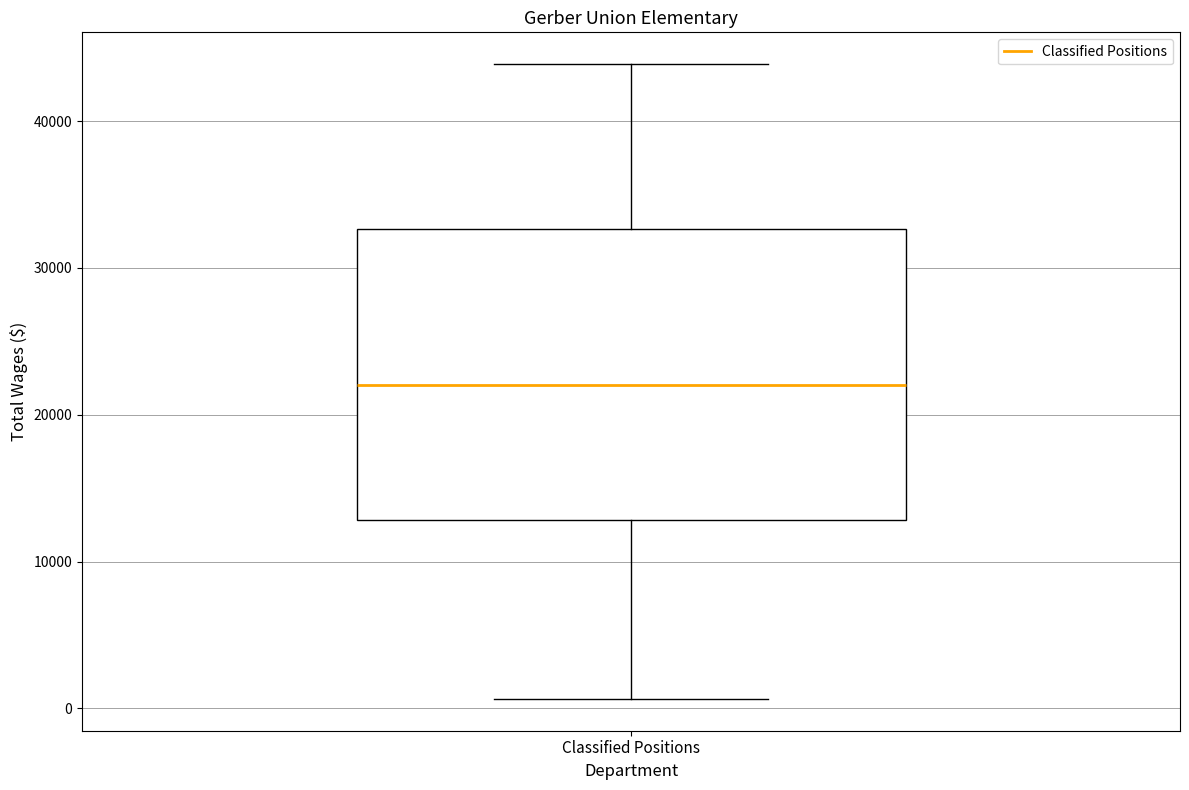

Where does the upper whisker of the box for Classified Positions end on the y-axis? The values are not printed on the chart, so give them approximately, as read against the axis.

44000